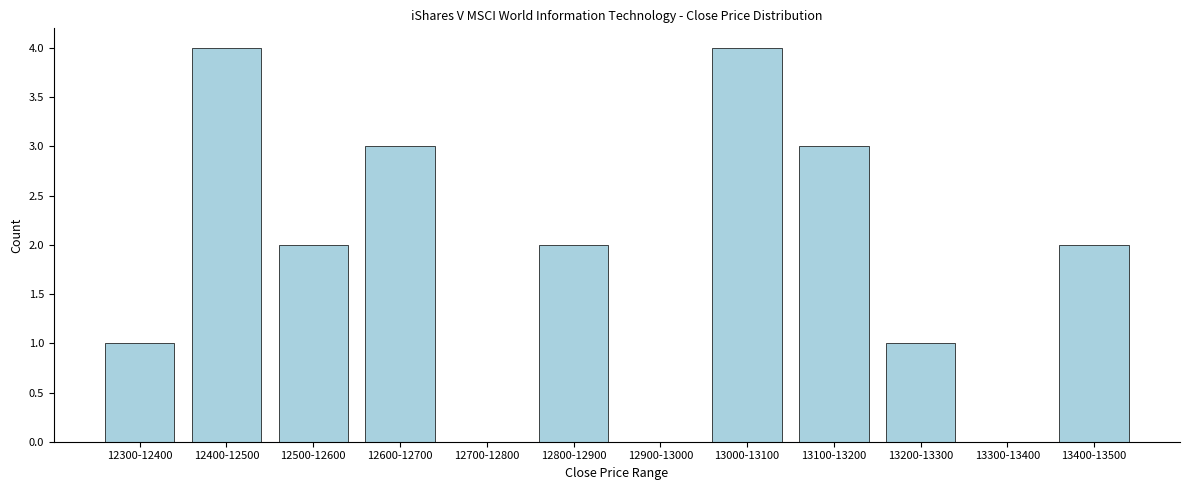

Reading left to right, transcribe all the data shown in this chart.

12300-12400=1	12400-12500=4	12500-12600=2	12600-12700=3	12700-12800=0	12800-12900=2	12900-13000=0	13000-13100=4	13100-13200=3	13200-13300=1	13300-13400=0	13400-13500=2